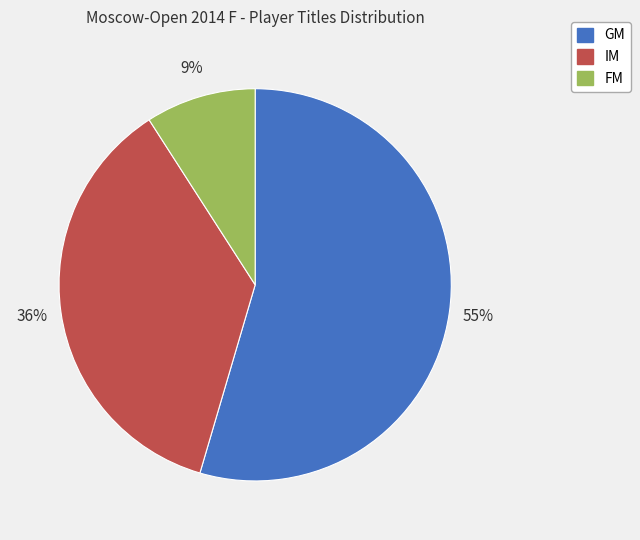

What is the largest slice in the pie chart?

GM